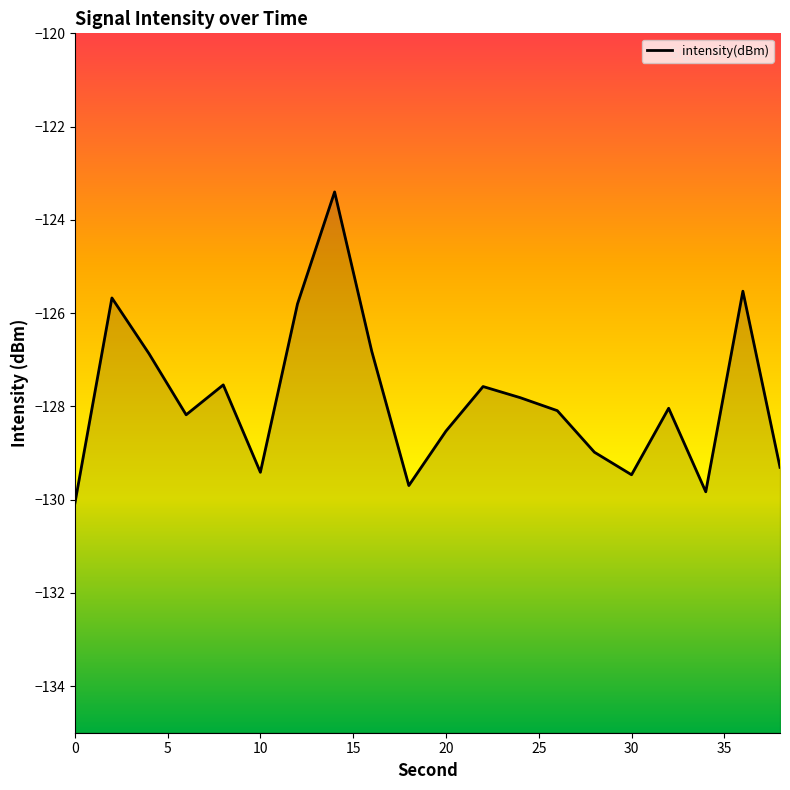

What is the greatest value displayed?

-123.4